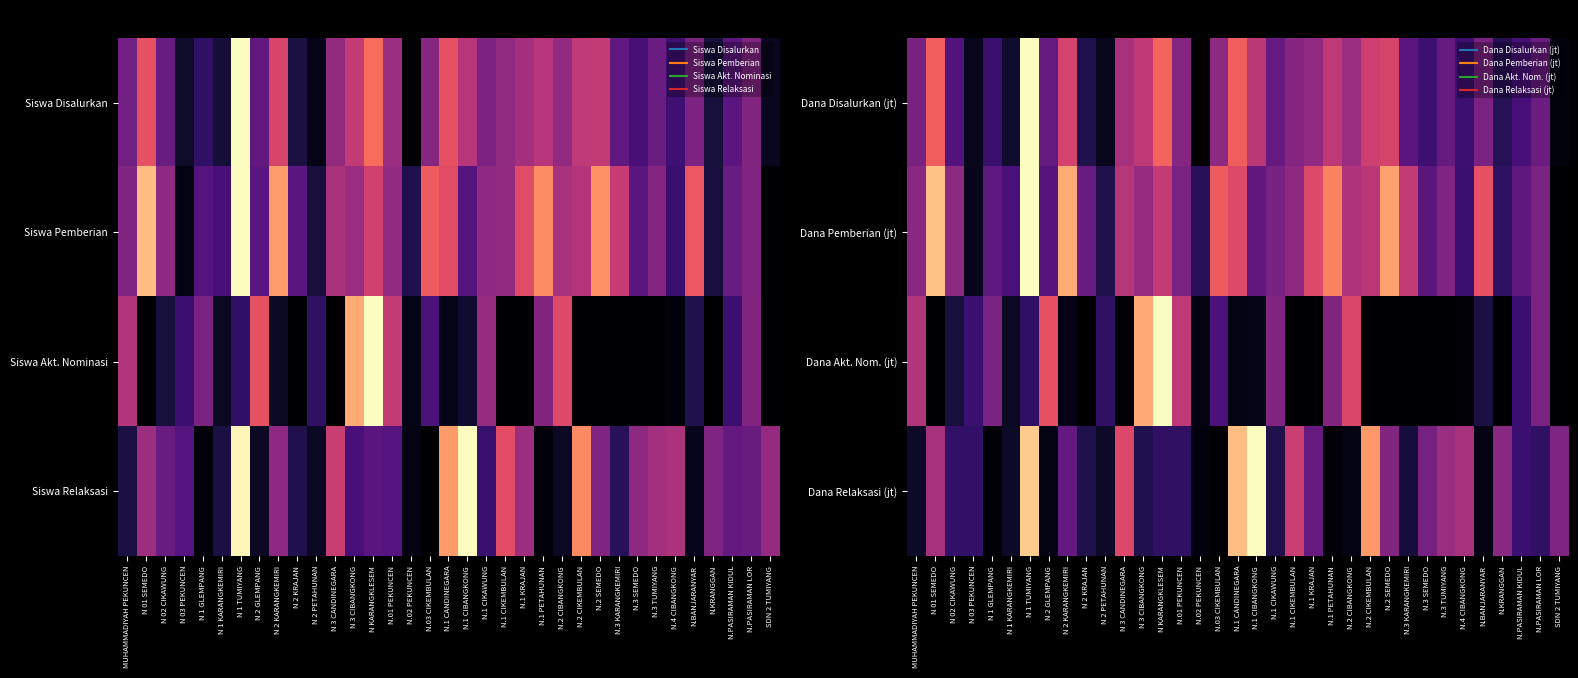

The Dana Disalurkan (jt) series shows 0.1 at N 2 PETAHUNAN. True or false?

True